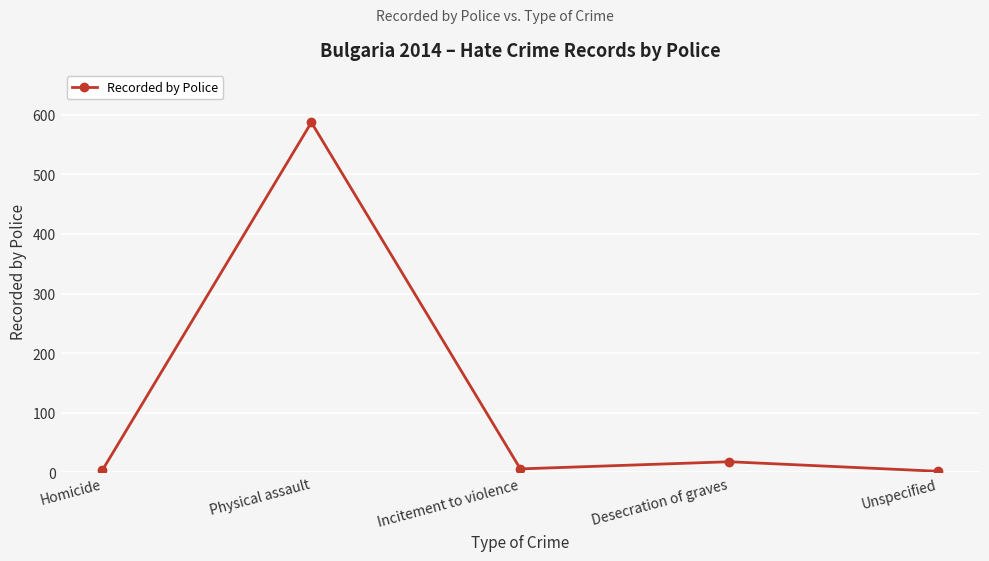

The chart shows a value of 18 at Desecration of graves. True or false?

True